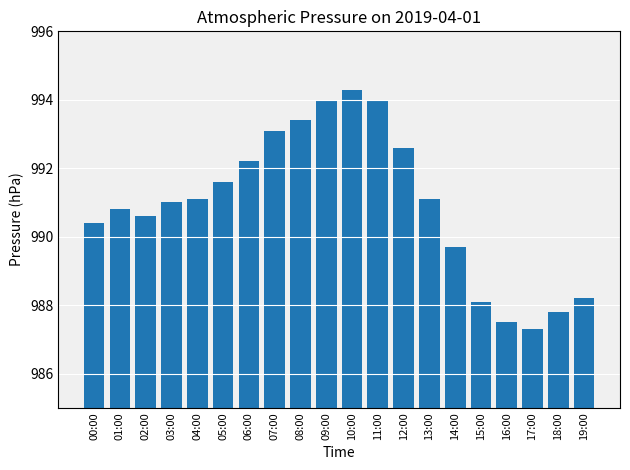

What is the approximate value at 07:00?

993.1